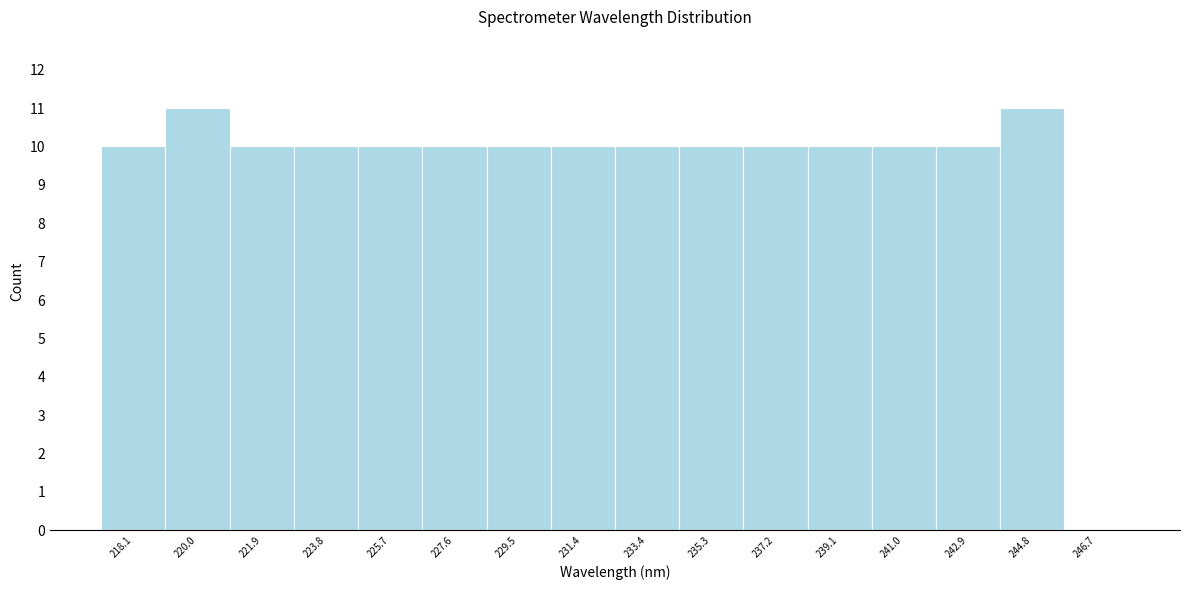

Reading left to right, what are all the values shown in this chart?

218.1=10	220.0=11	221.9=10	223.8=10	225.7=10	227.6=10	229.5=10	231.4=10	233.4=10	235.3=10	237.2=10	239.1=10	241.0=10	242.9=10	244.8=11	246.7=0